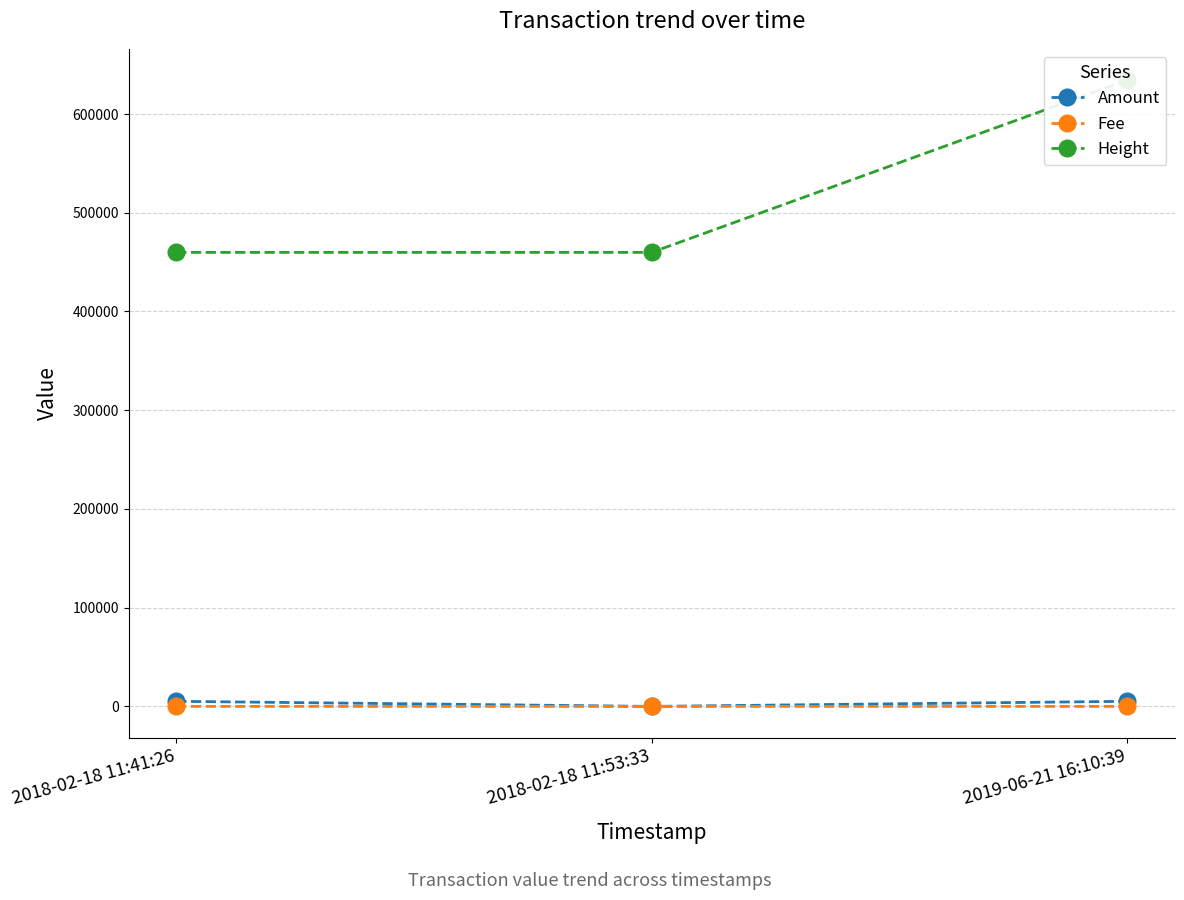

List the series in order of their peak value, lowest first.

Fee, Amount, Height